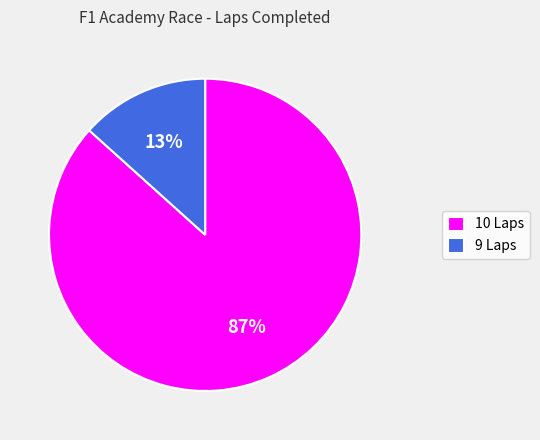

What is the largest slice in the pie chart?

10 Laps